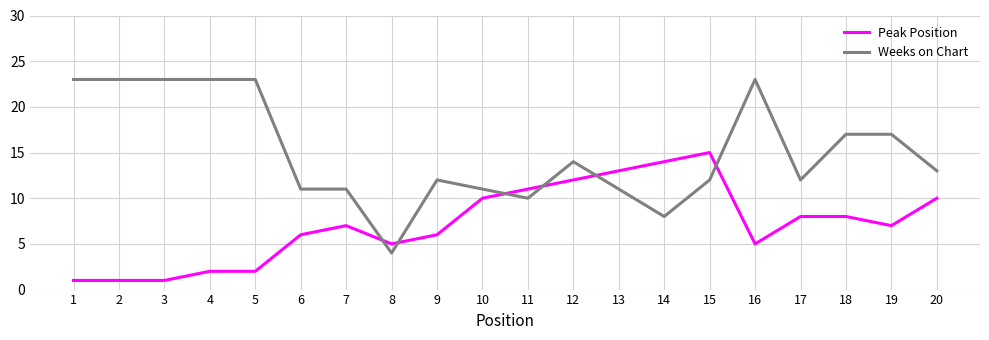

After their last crossing, which series has the higher values: Peak Position or Weeks on Chart?

Weeks on Chart